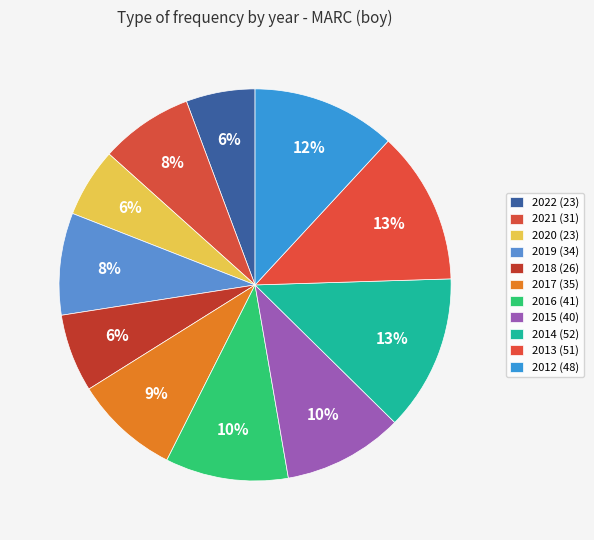

To the nearest percent, what is the combined percentage of 2015 and 2019?

18%